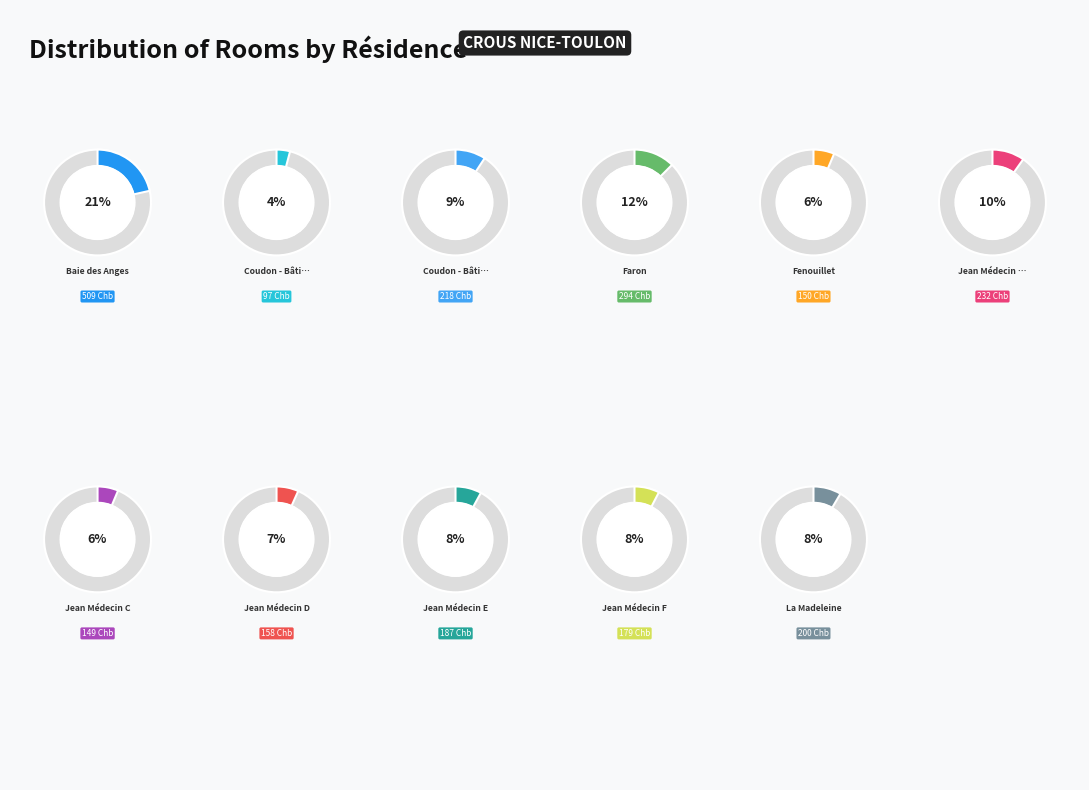

What is the total percentage of Coudon - Bâtiment F and Baie des Anges?

25.5%